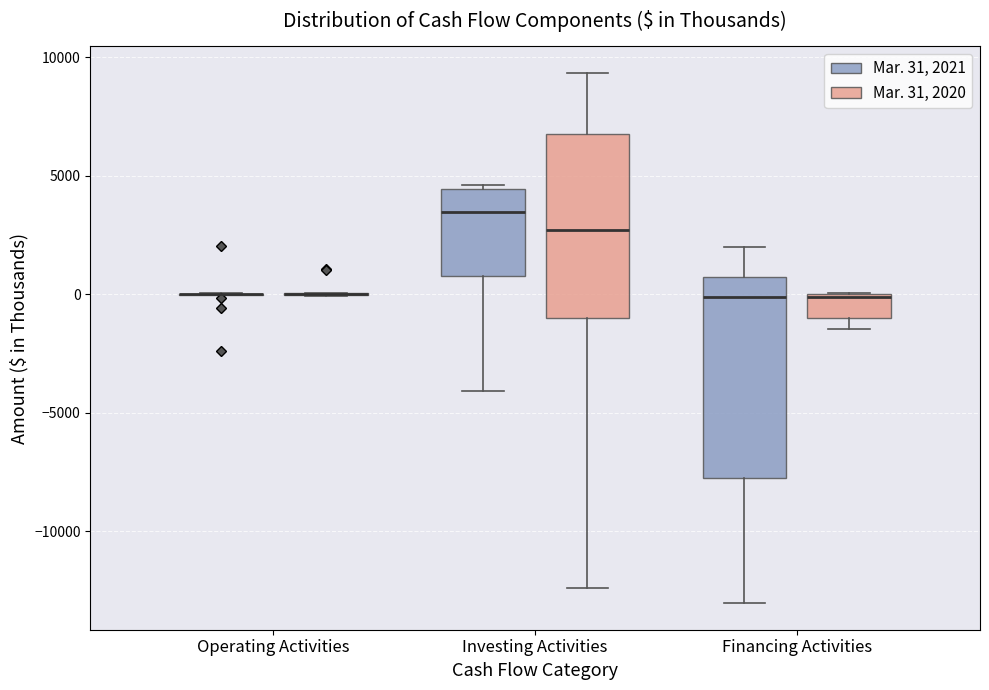

Reading left to right, transcribe this box plot: for each box, give where its median line is, the range the box spans, and where its two whiskers end, as read against the y-axis. The values are not printed on the chart, so give them approximately, as read against the axis.

Operating Activities (Mar. 31, 2021): box collapsed to a line at 0, whiskers 0 to 0
Operating Activities (Mar. 31, 2020): box collapsed to a line at 0, whiskers 0 to 0
Investing Activities (Mar. 31, 2021): median 3500, box 1000 to 4500, whiskers -4000 to 4500 (just above the box's upper edge)
Investing Activities (Mar. 31, 2020): median 2500, box -1000 to 7000, whiskers -12500 to 9500
Financing Activities (Mar. 31, 2021): median 0, box -8000 to 500, whiskers -13000 to 2000
Financing Activities (Mar. 31, 2020): median 0, box -1000 to 0, whiskers -1500 to 0